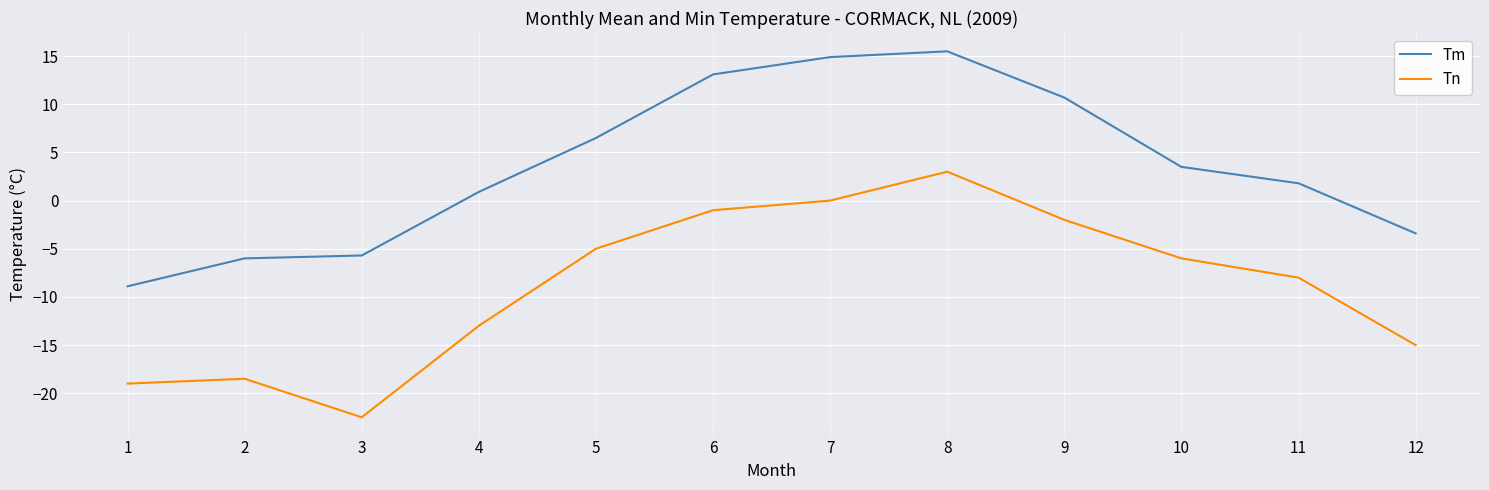

List the series in order of their overall mean, lowest first.

Tn, Tm